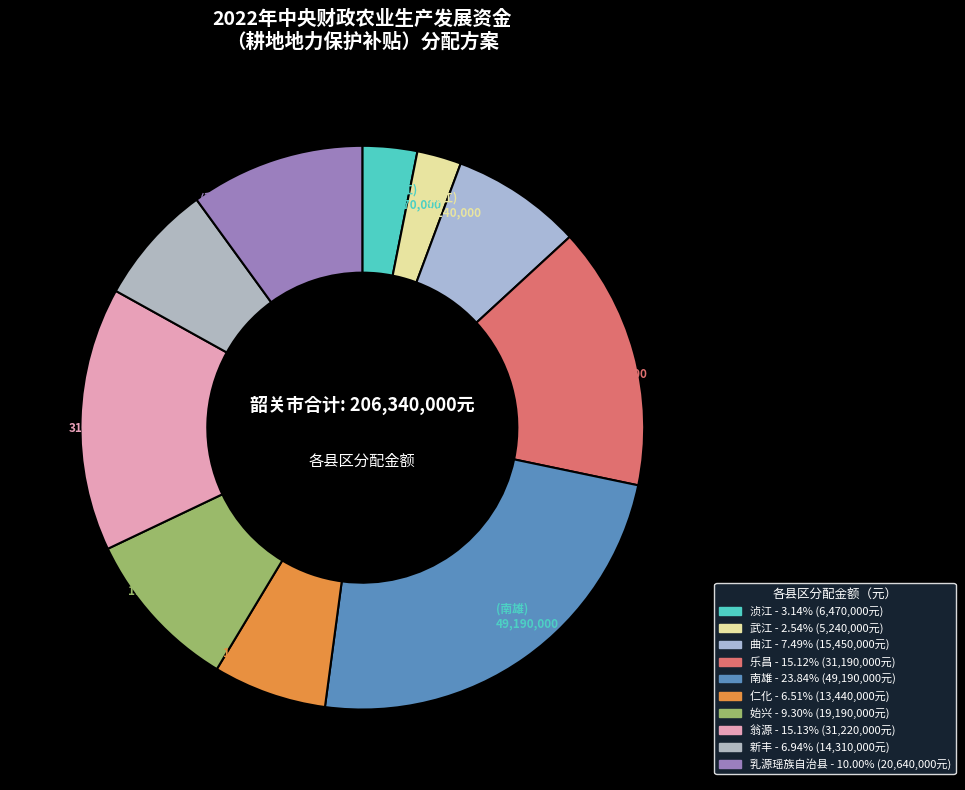

How many segments does this pie chart have?

10